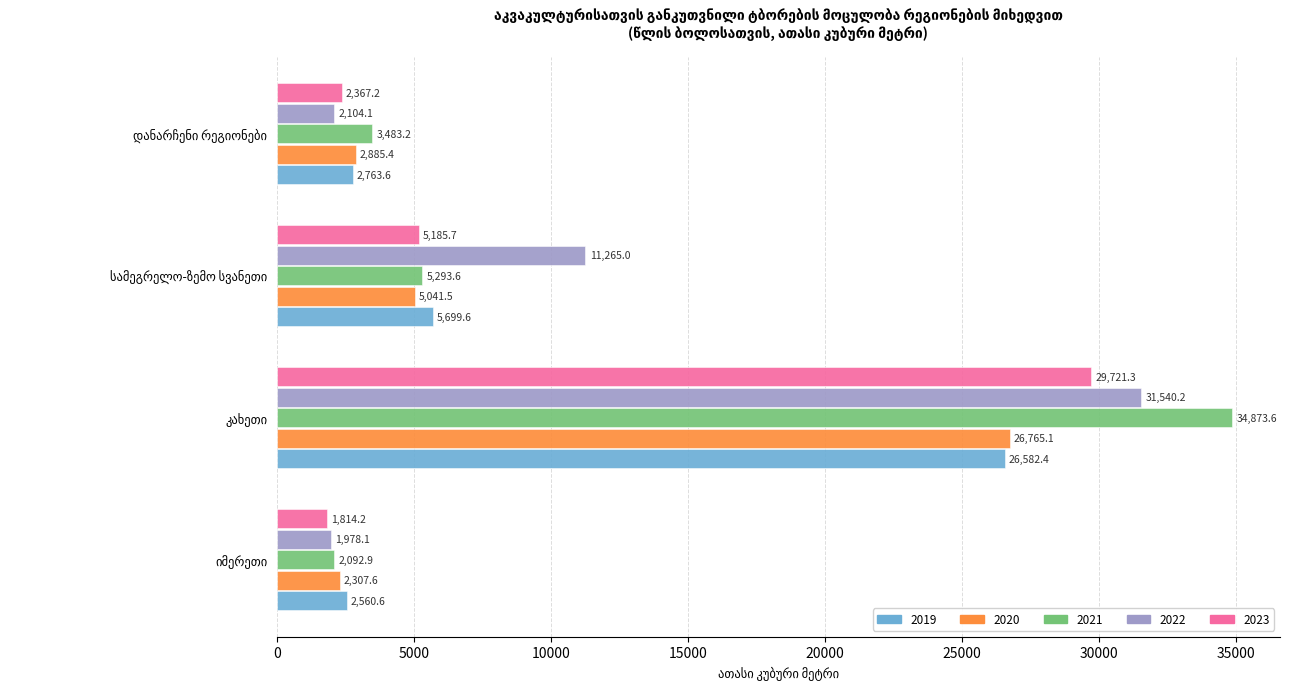

What is the difference between the maximum and minimum values in the 2020 series?

24457.5